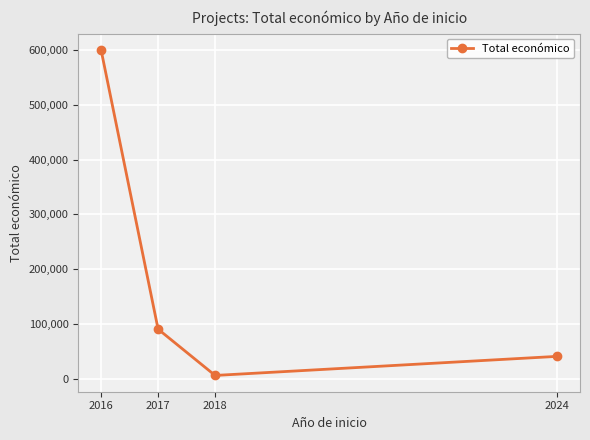

What value does the data have at 2018?

6000